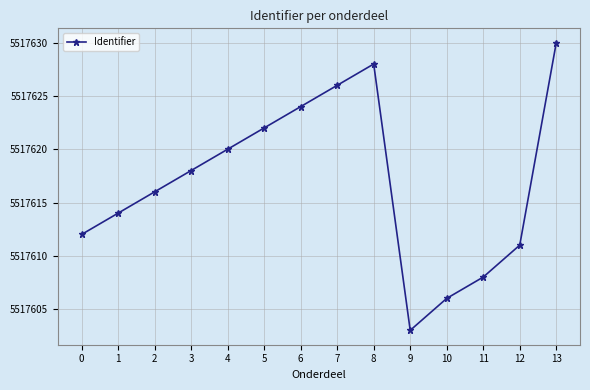

How many points are lower than both their immediate neighbors (excluding endpoints)?

1